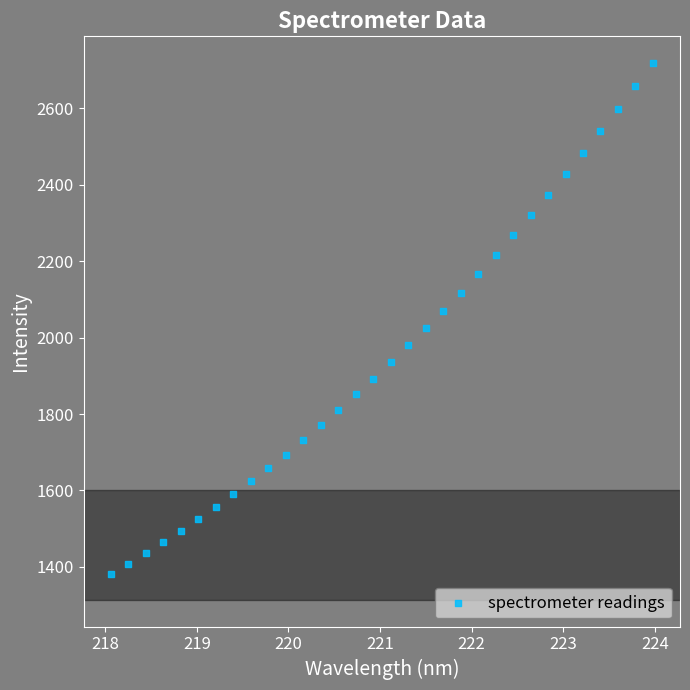

What is the range of Y values (max minus min)?

1336.9